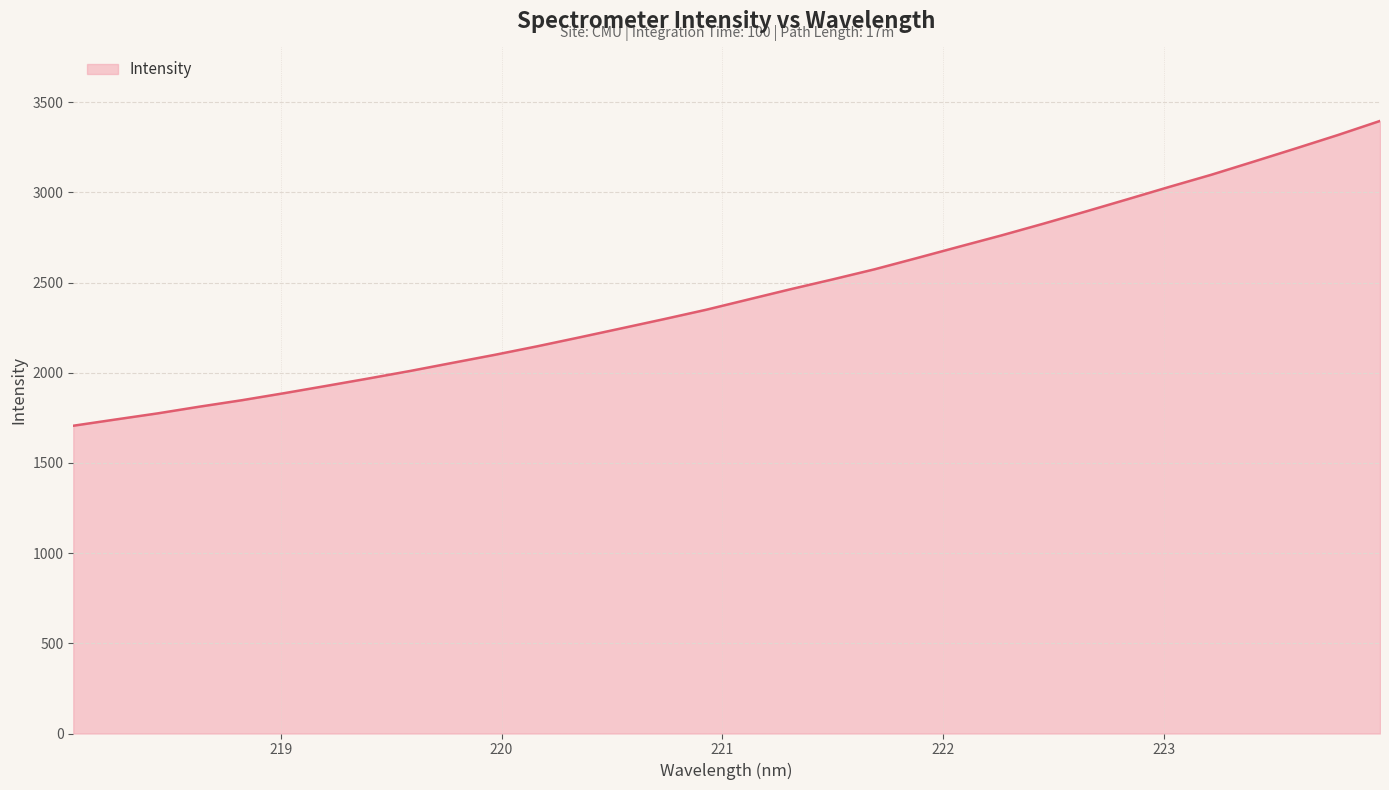

What is the smallest value displayed?

1706.5